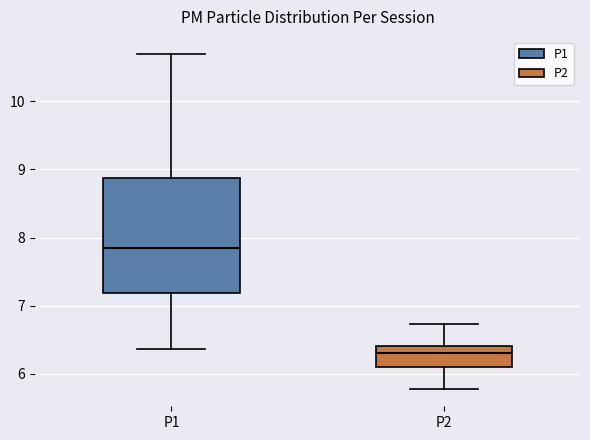

Reading left to right, transcribe this box plot: for each box, give where its median line is, the range the box spans, and where its two whiskers end, as read against the y-axis. The values are not printed on the chart, so give them approximately, as read against the axis.

P1: median 7.9, box 7.2 to 8.9, whiskers 6.4 to 10.7
P2: median 6.3, box 6.1 to 6.4, whiskers 5.8 to 6.7